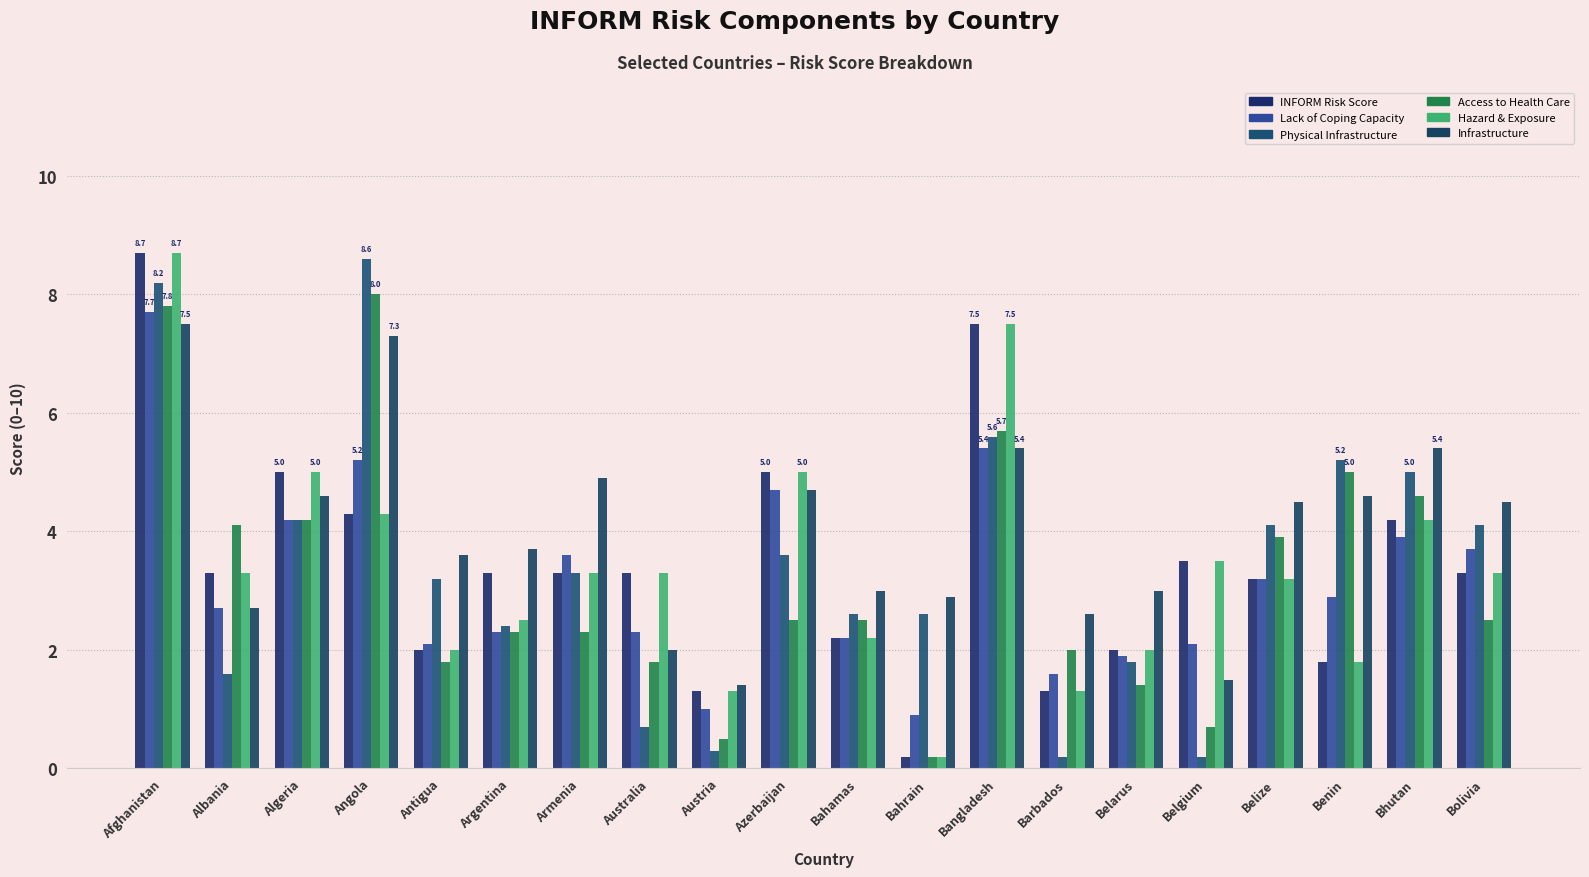

How many bars are there in each group?

6